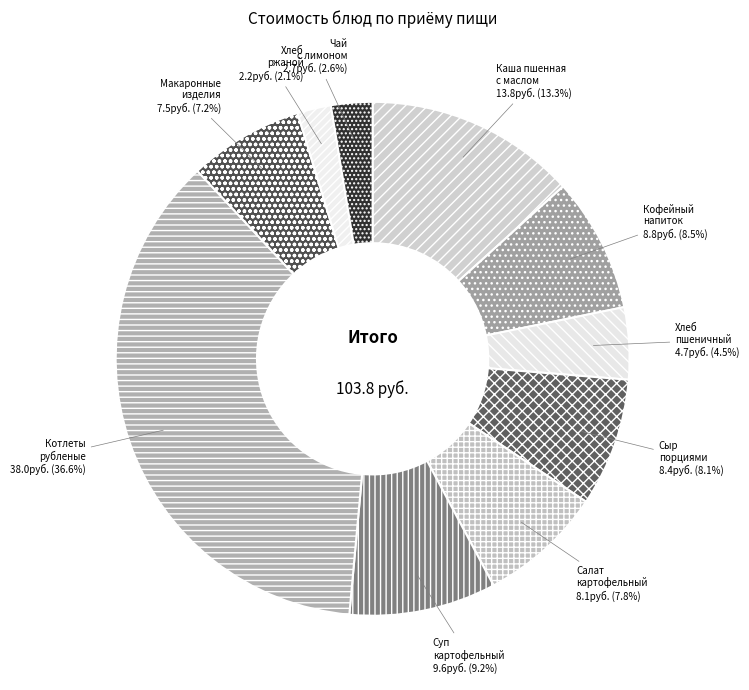

What is the largest slice in the pie chart?

Котлеты рубленые